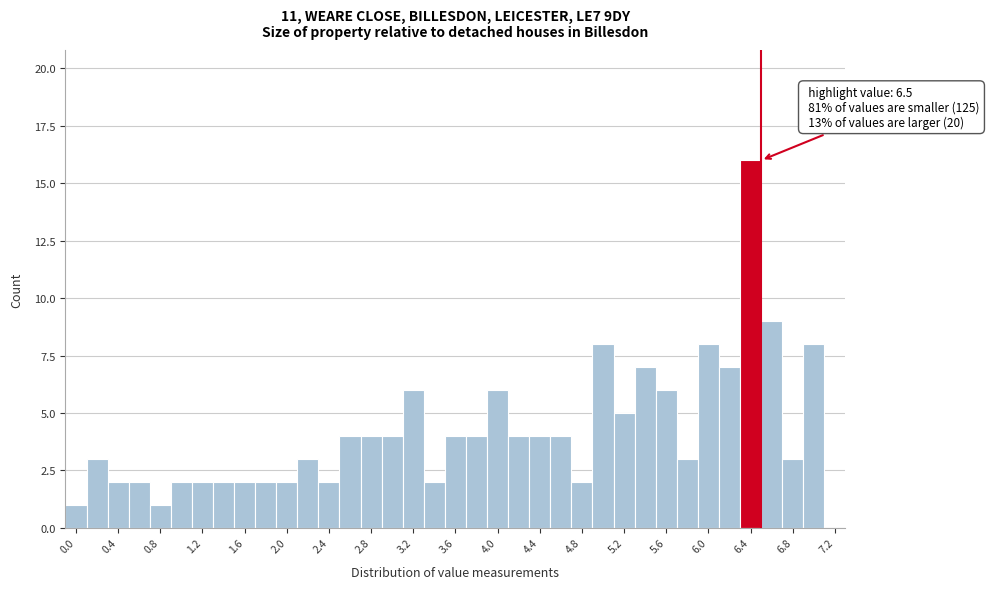

Over which range of the x-axis is the bar tallest?

6.3 to 6.5